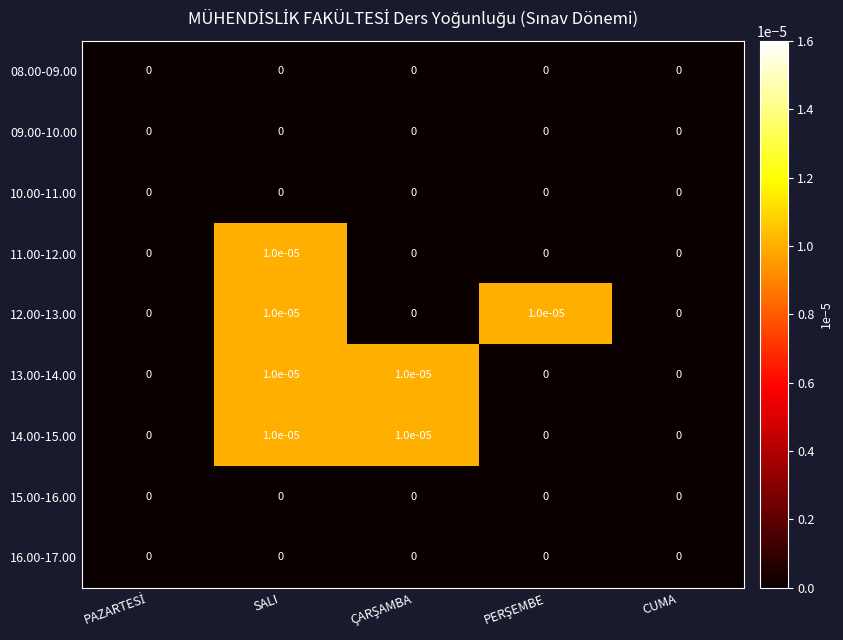

At which category is the sum across all series the highest?

SALI